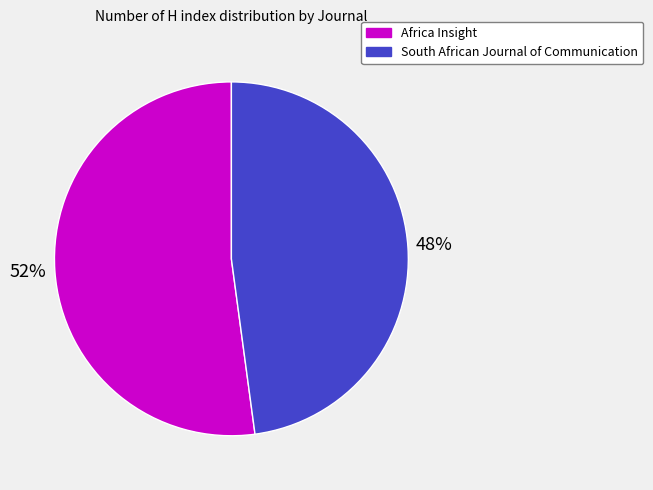

Do Africa Insight and South African Journal of Communication together represent more than half of the pie?

Yes